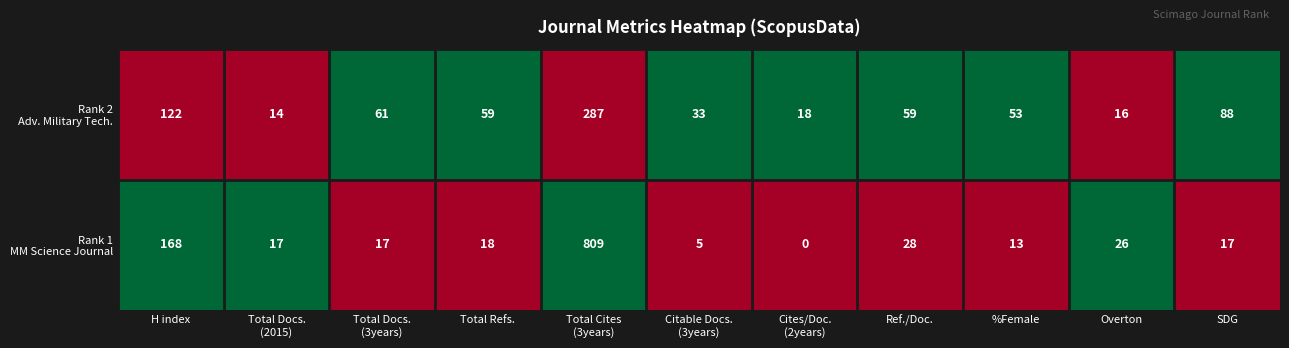

What is the total value across all series at SDG?

105